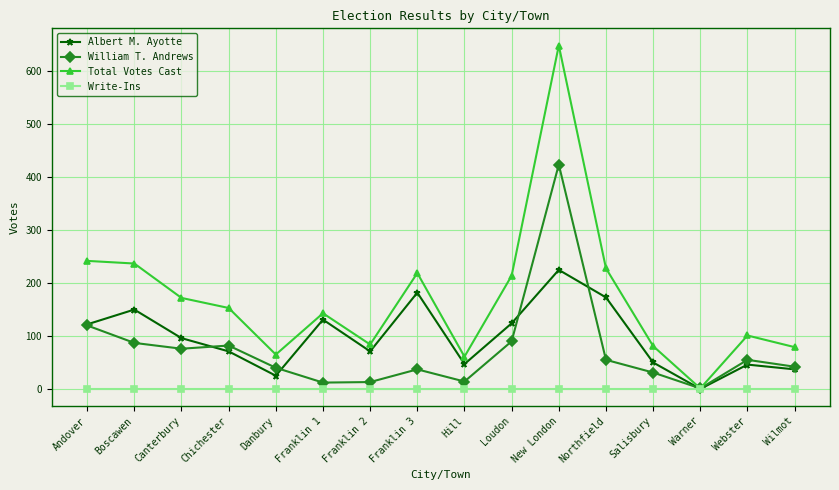

Which series has the widest spread of values?

Total Votes Cast